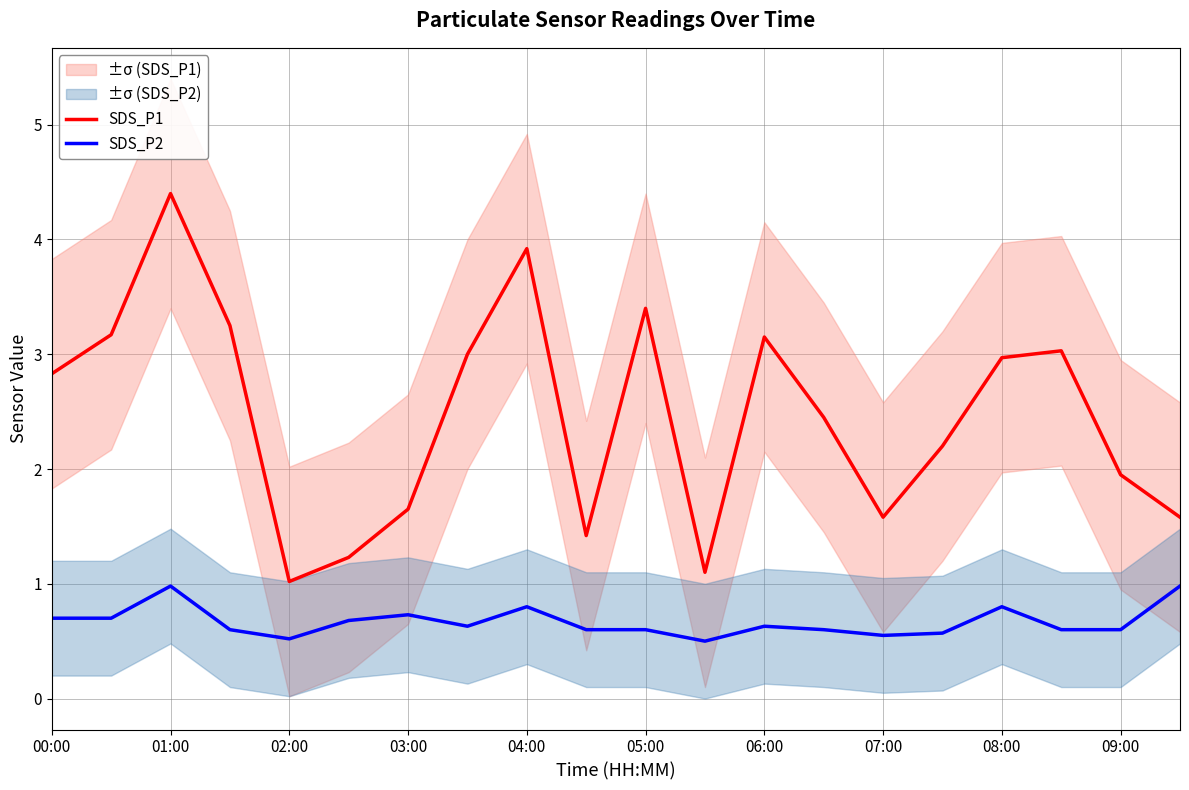

True or false: SDS_P1 and SDS_P2 intersect in this chart.

False